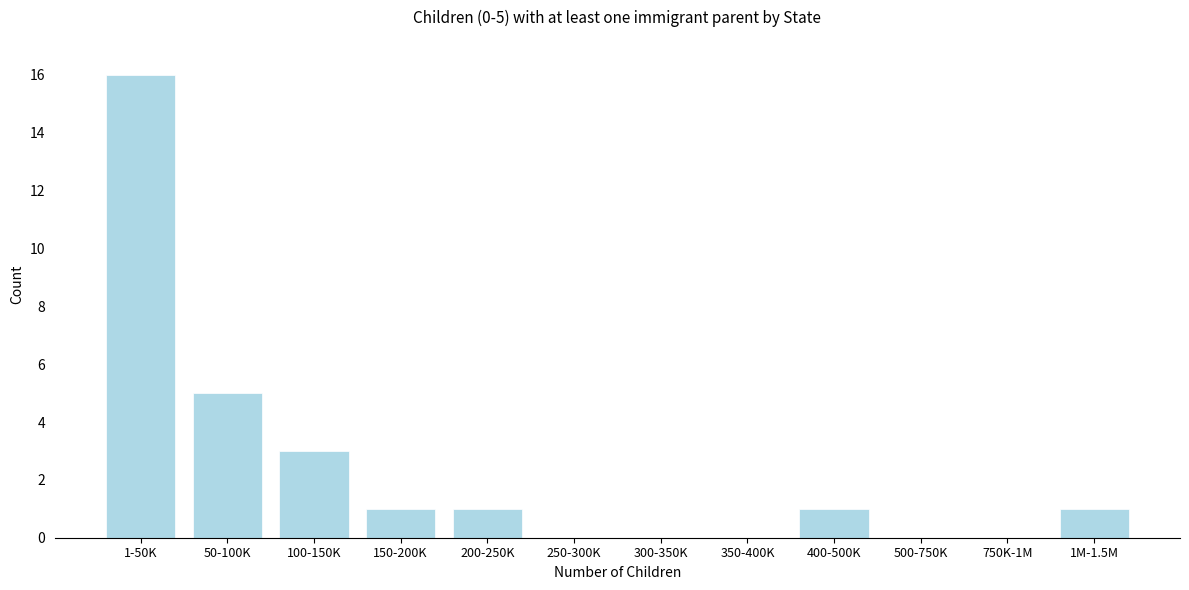

Reading right to left, what are all the values shown in this chart?

1M-1.5M=1	750K-1M=0	500-750K=0	400-500K=1	350-400K=0	300-350K=0	250-300K=0	200-250K=1	150-200K=1	100-150K=3	50-100K=5	1-50K=16